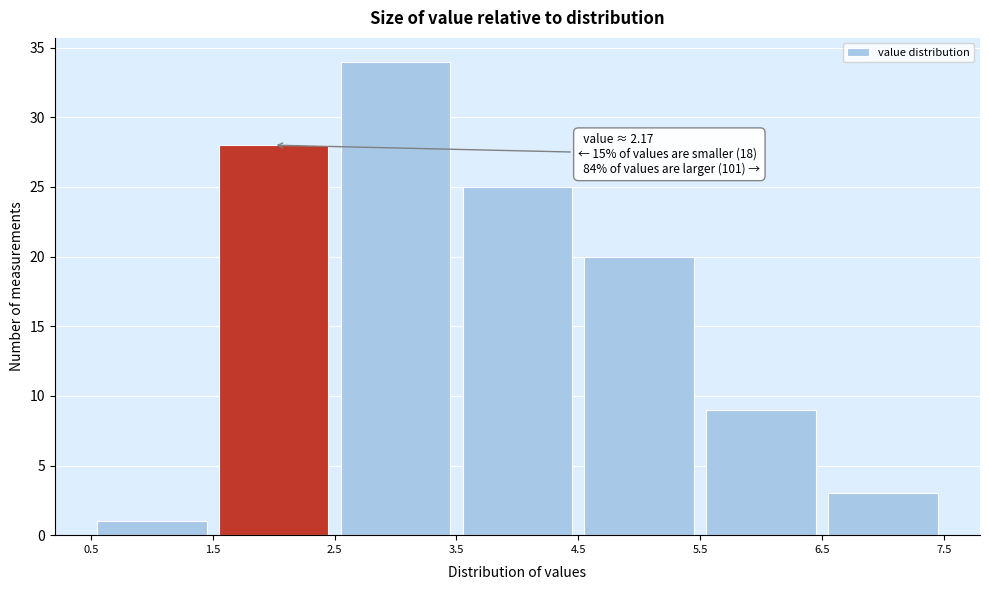

Which range on the x-axis has the tallest bar?

2.5 to 3.5